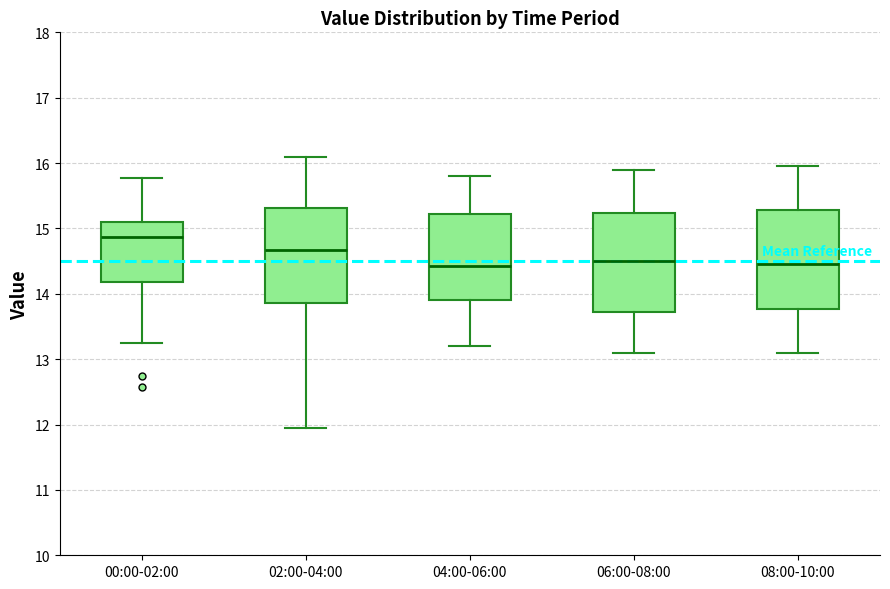

Where is the upper edge of the box for 08:00-10:00 on the y-axis? The values are not printed on the chart, so give them approximately, as read against the axis.

15.3